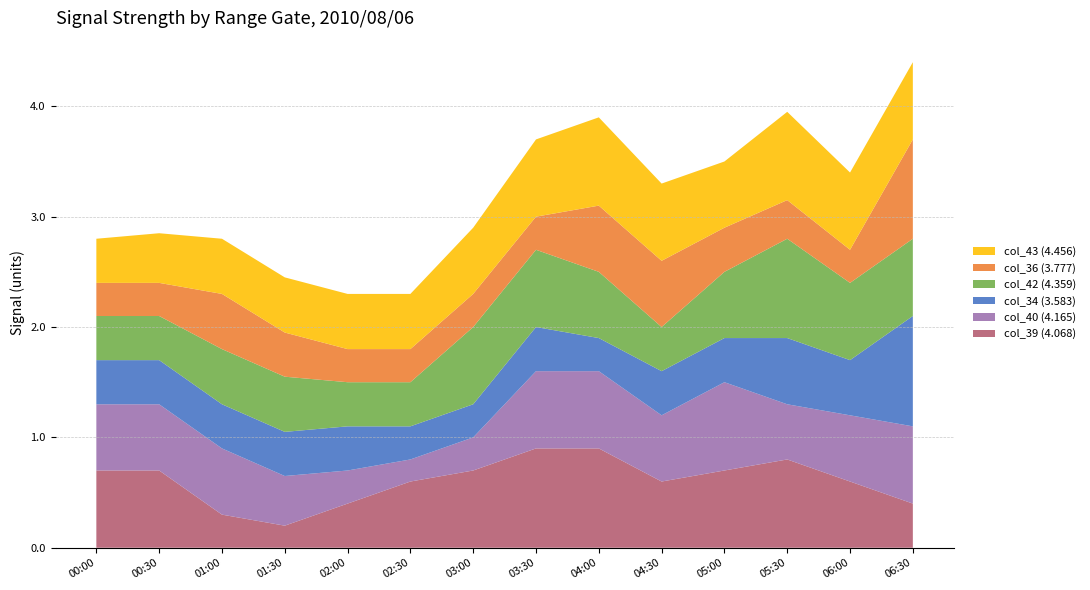

What is the total value across all series at 02:00?

2.3